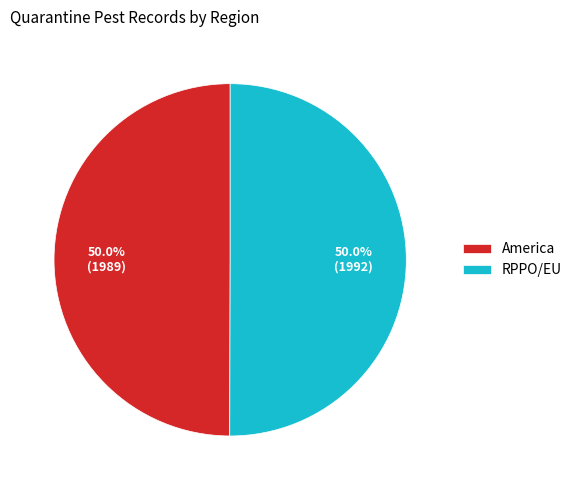

How many slices are in this pie chart?

2